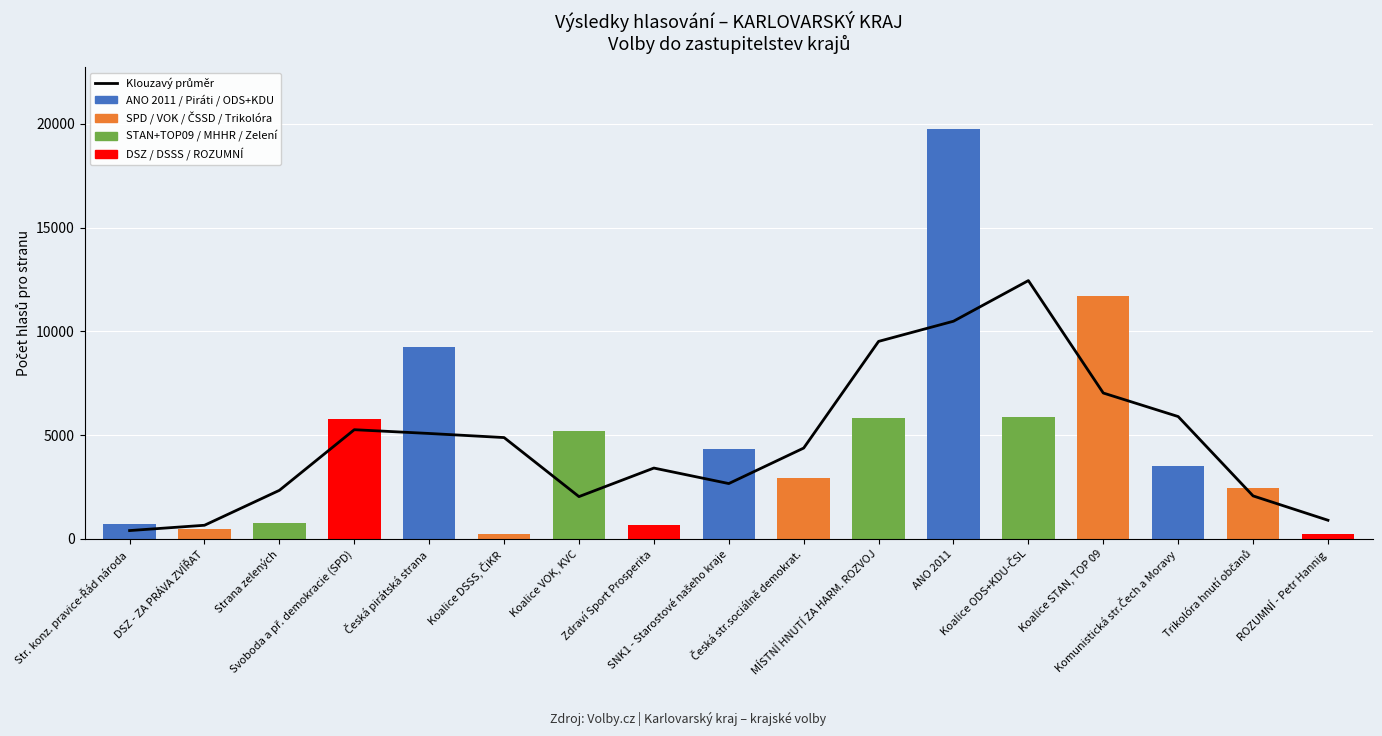

What is the difference between the second highest and second lowest values in the Počet hlasů pro stranu series?

11476.0